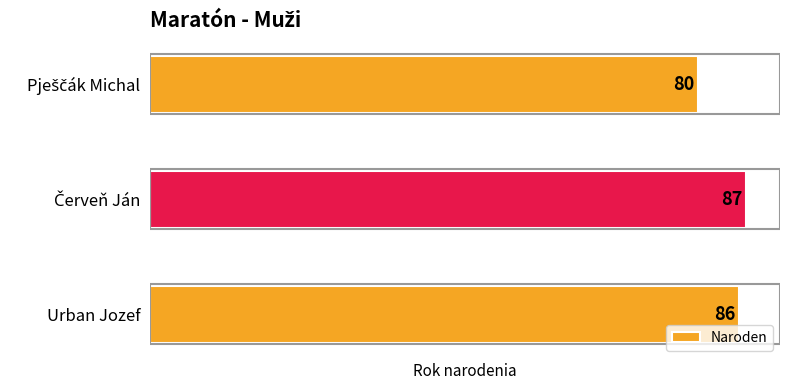

What is the difference between the maximum and minimum values?

7